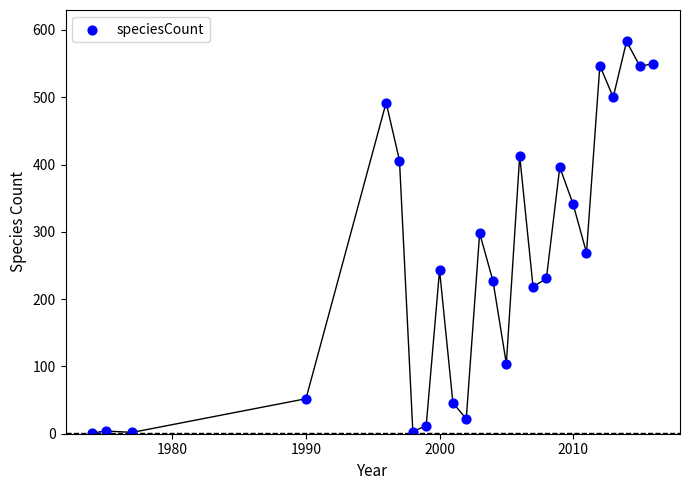

What is the range of Y values (max minus min)?

582